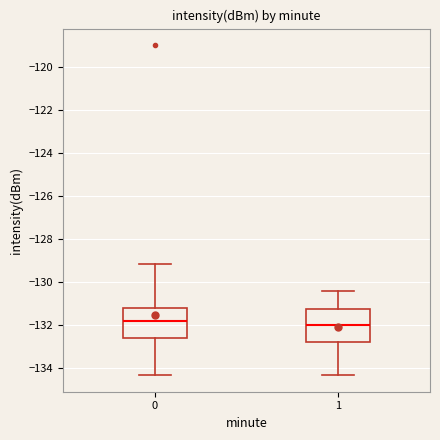

Which box has the highest median line?

0